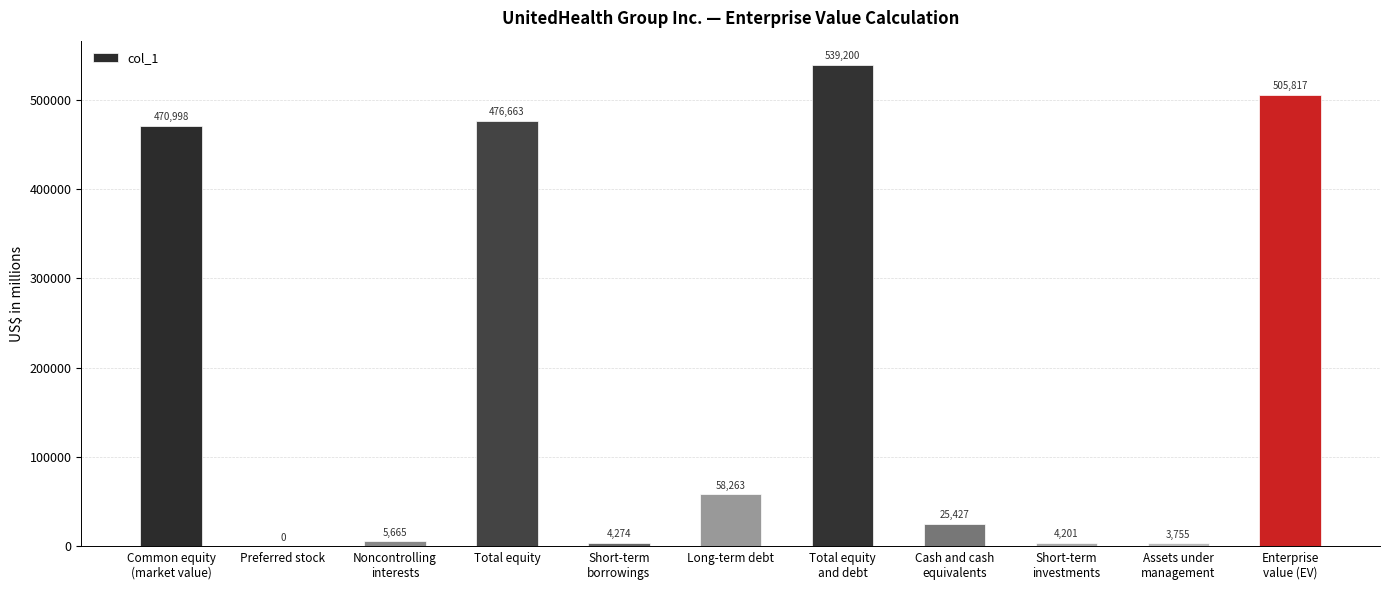

What is the sum of the values at Short-term
investments and Common equity
(market value)?

475199